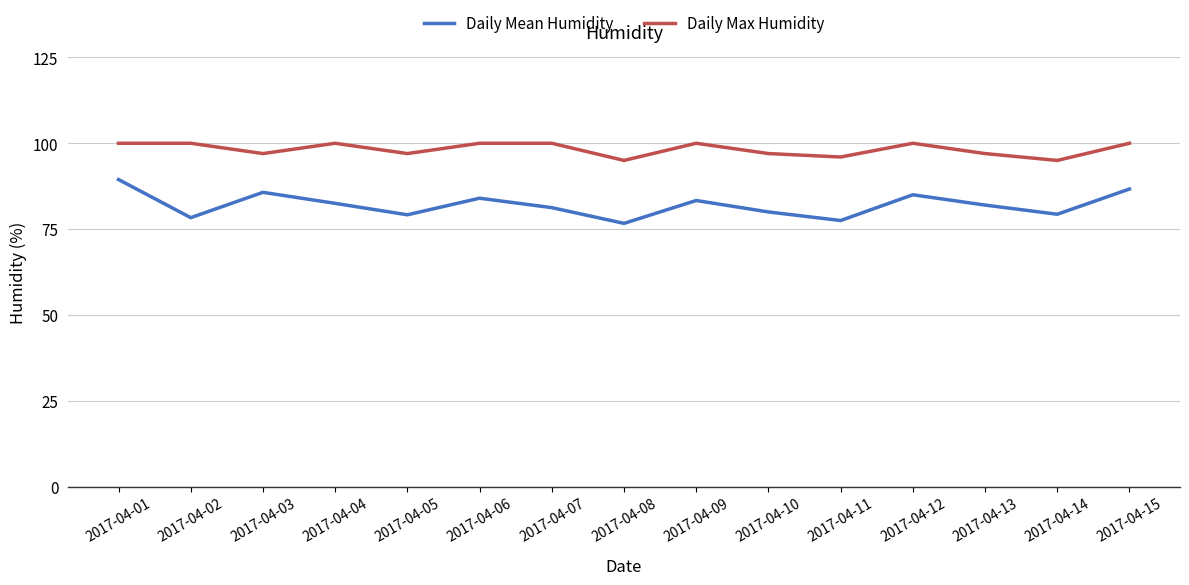

Is it true that Daily Mean Humidity equals 36.0 at 2017-04-09?

False